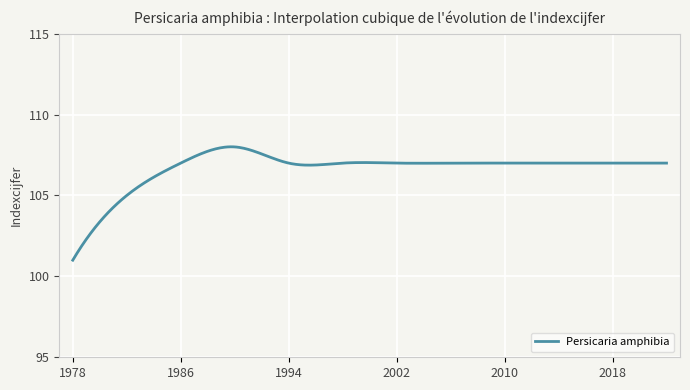

What is the smallest value displayed?

101.0